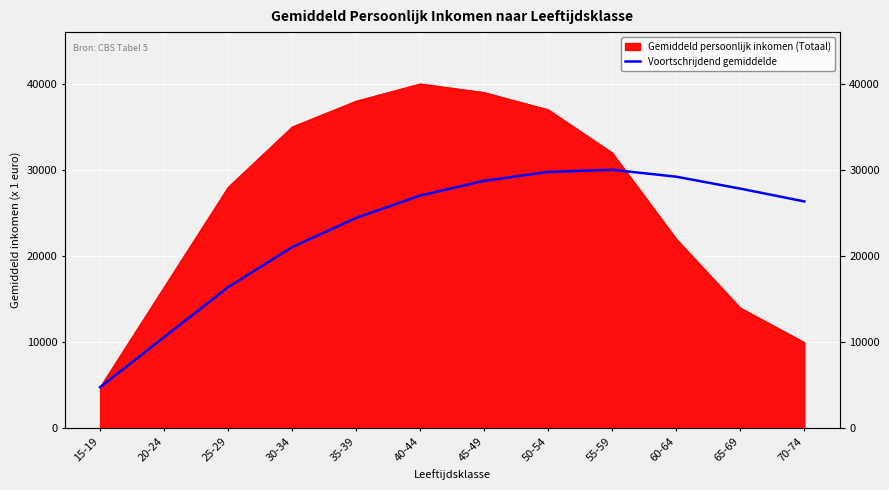

What position from the left is 55-59?

9